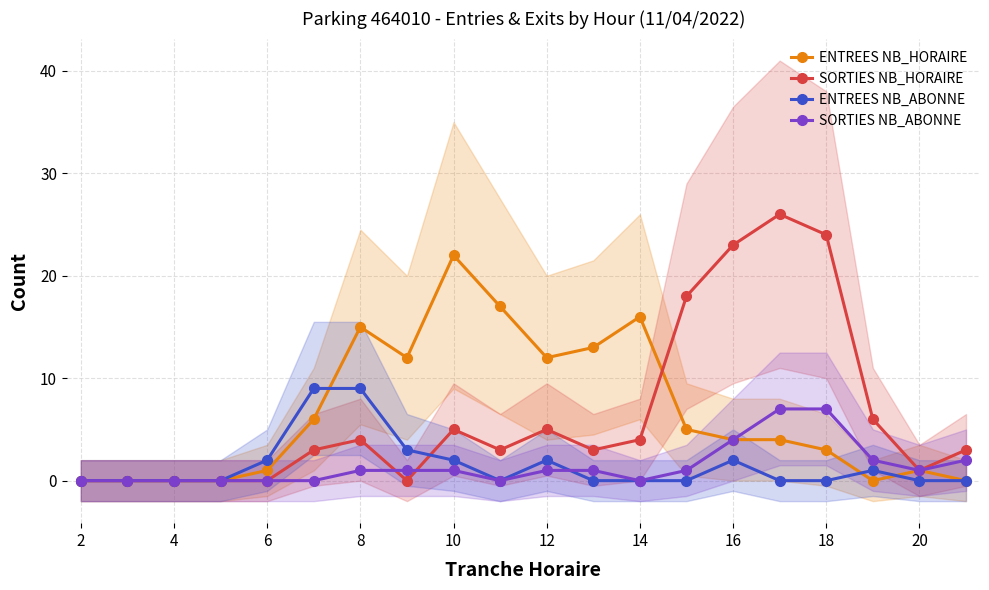

Does the chart have visible grid lines?

Yes